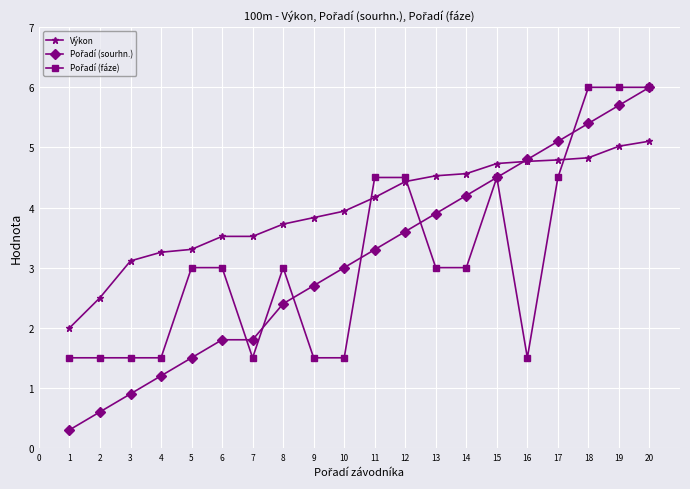

What is the greatest value displayed?

6.0